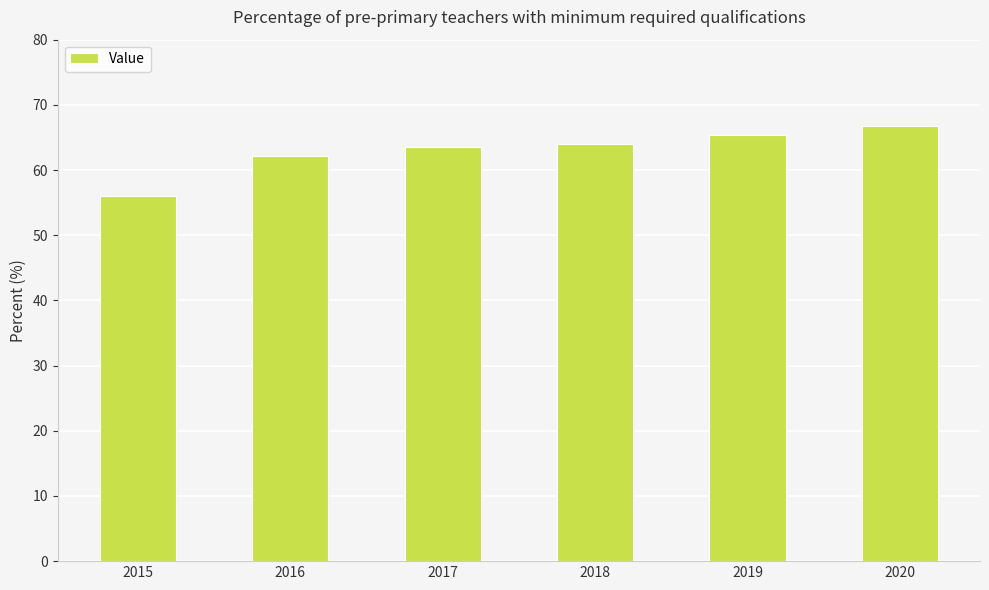

What is the sum of all values?

377.7